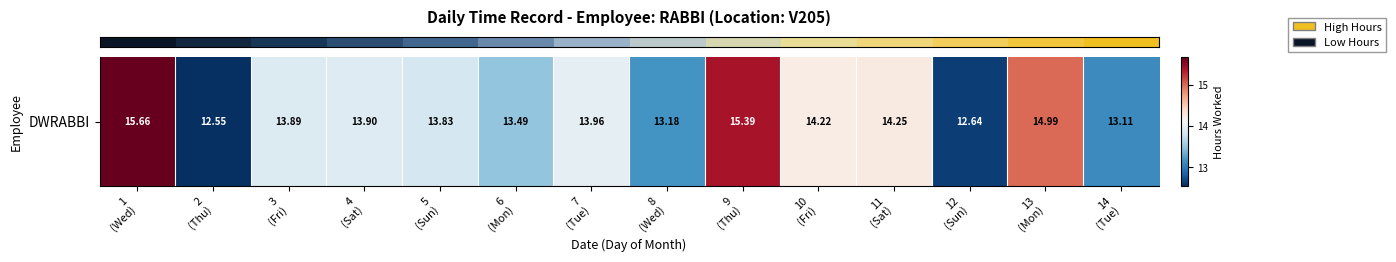

What is the change in value from 8
(Wed) to 10
(Fri)?

+1.0